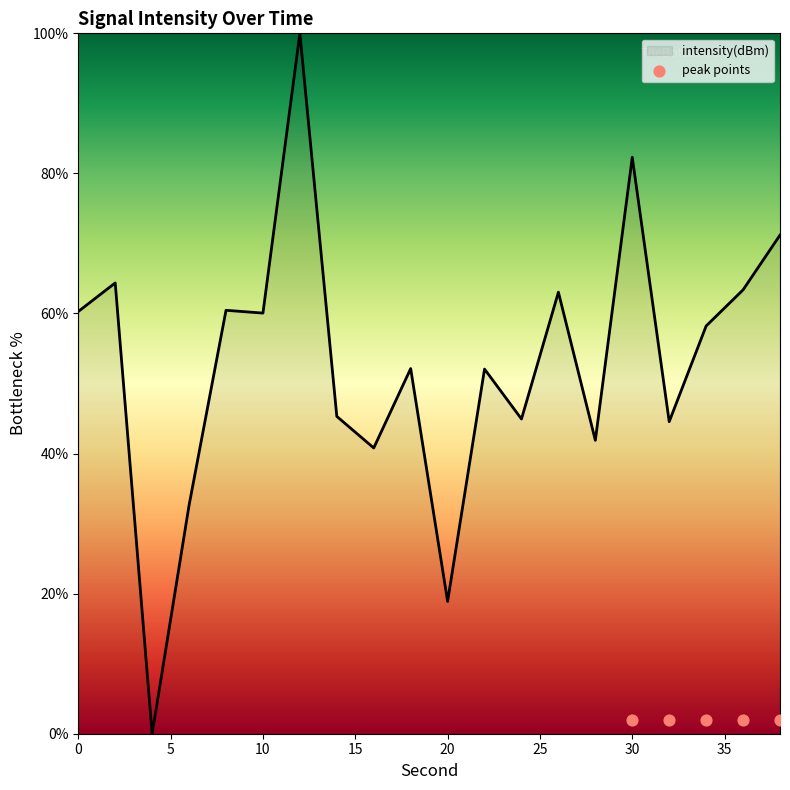

Which has a higher value, 38 or 16?

38